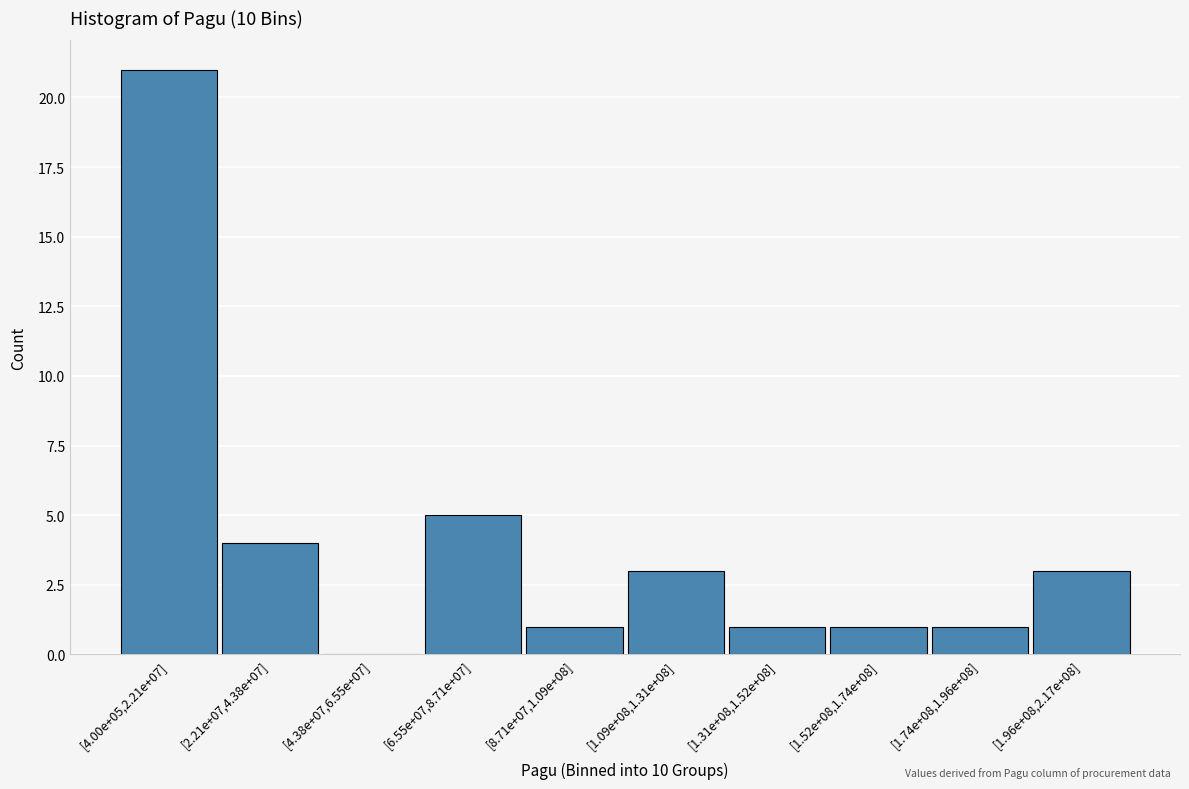

Reading left to right, list all the values displayed in this chart.

[4.00e+05,2.21e+07]=21	[2.21e+07,4.38e+07]=4	[4.38e+07,6.55e+07]=0	[6.55e+07,8.71e+07]=5	[8.71e+07,1.09e+08]=1	[1.09e+08,1.31e+08]=3	[1.31e+08,1.52e+08]=1	[1.52e+08,1.74e+08]=1	[1.74e+08,1.96e+08]=1	[1.96e+08,2.17e+08]=3